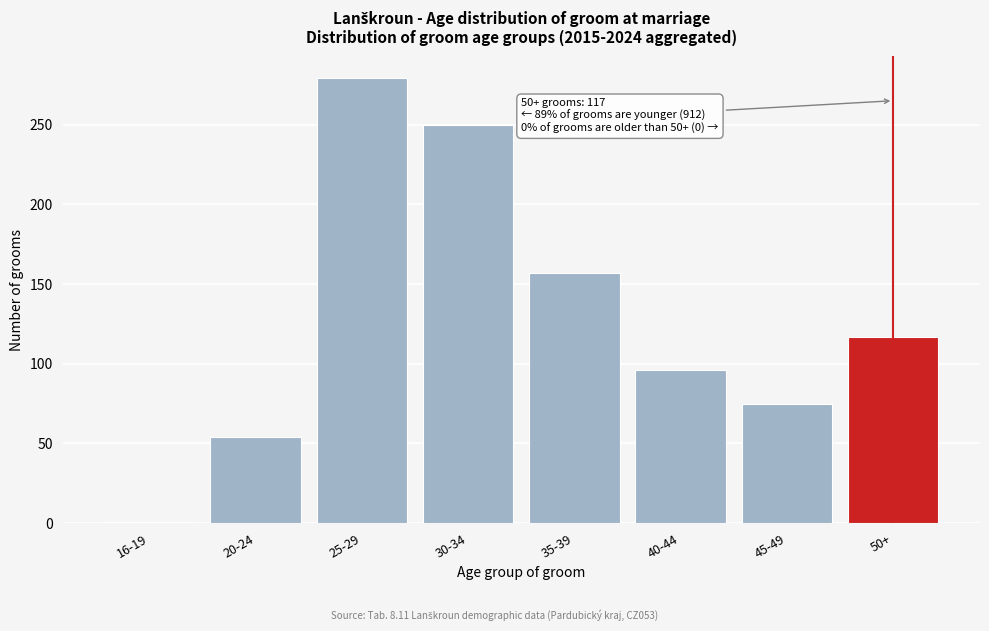

Reading left to right, transcribe all the data shown in this chart.

16-19=1	20-24=54	25-29=279	30-34=250	35-39=157	40-44=96	45-49=75	50+=117